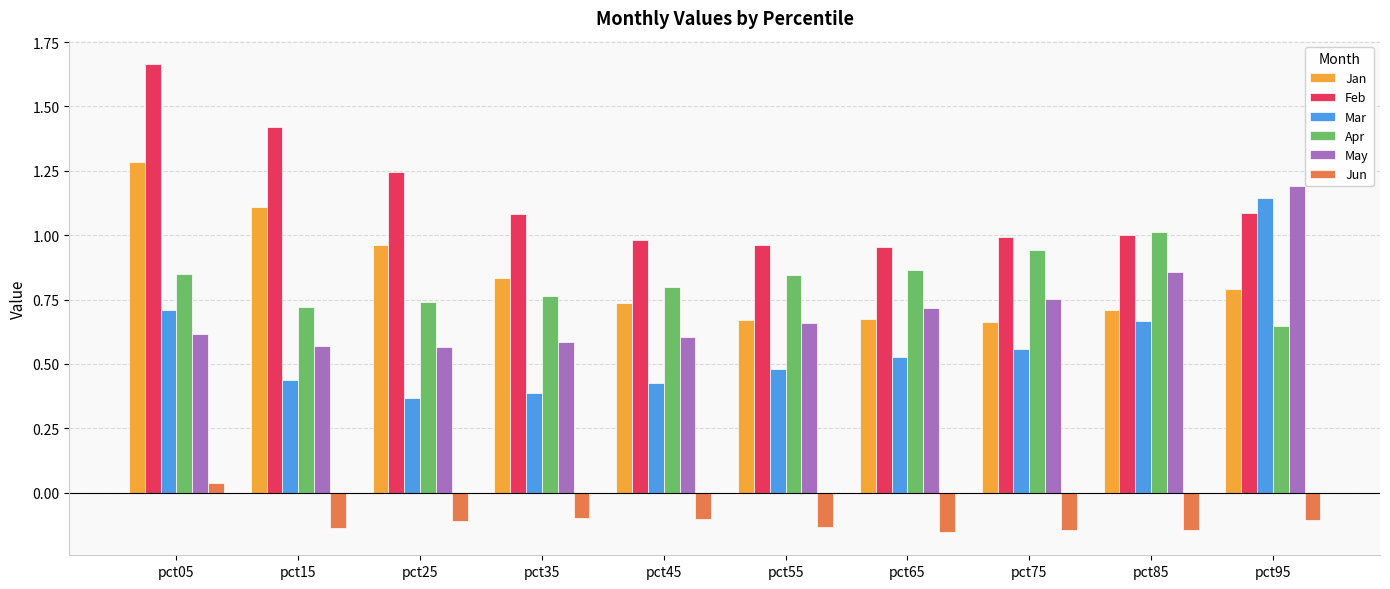

True or false: Mar has a value of 0.4 at pct25.

True